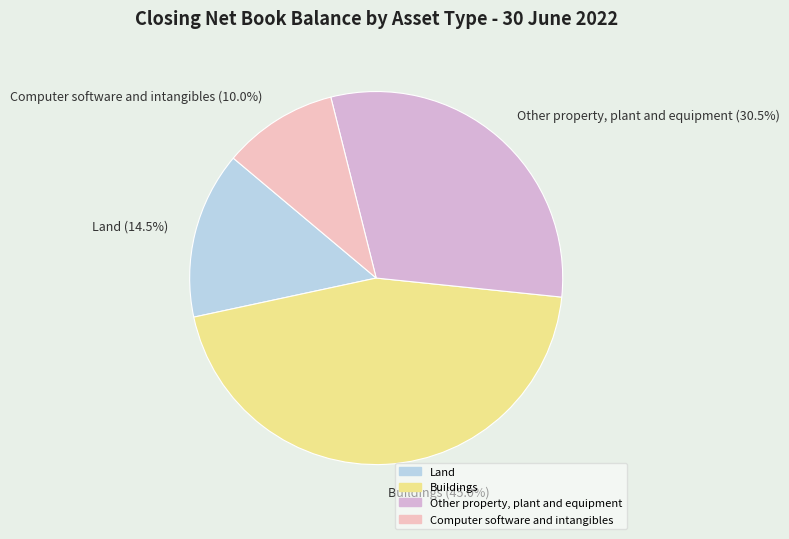

Between Computer software and intangibles and Other property, plant and equipment, which is larger?

Other property, plant and equipment